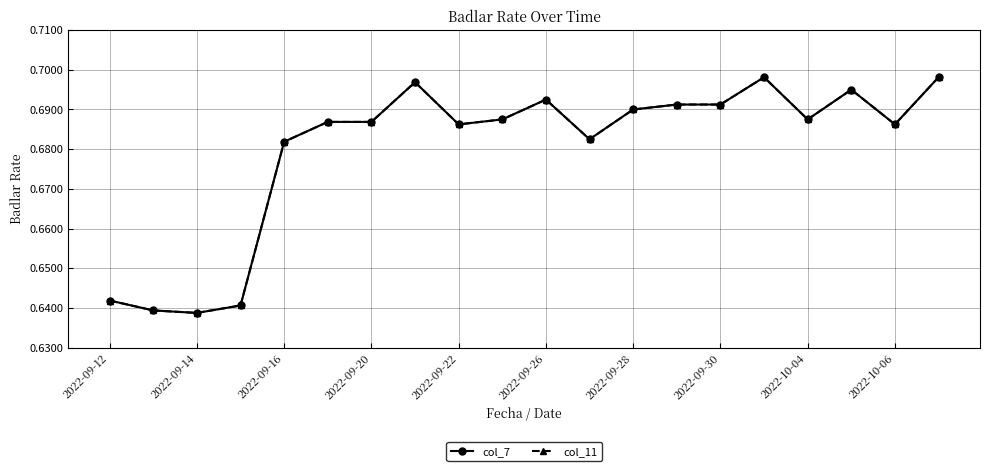

True or false: col_7 and col_11 intersect in this chart.

False